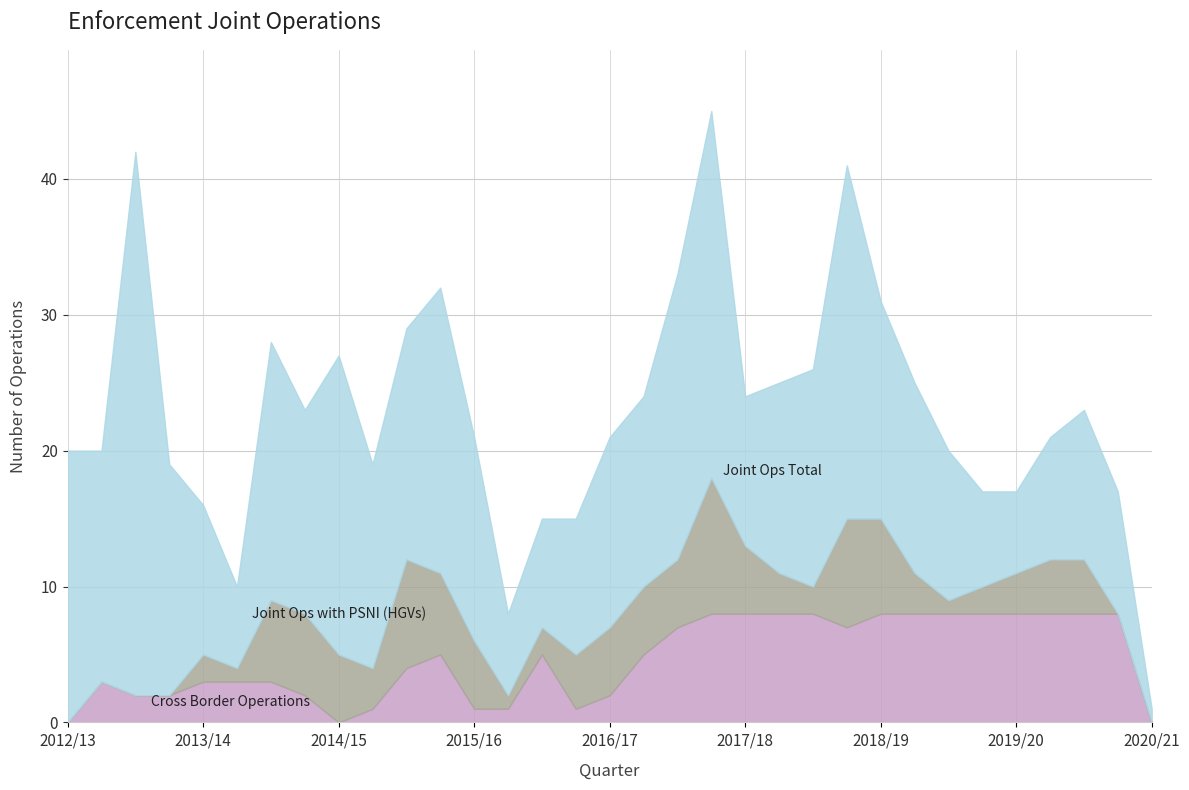

After their last crossing, which series has the higher values: Joint Ops Total or Cross Border Operations?

Joint Ops Total